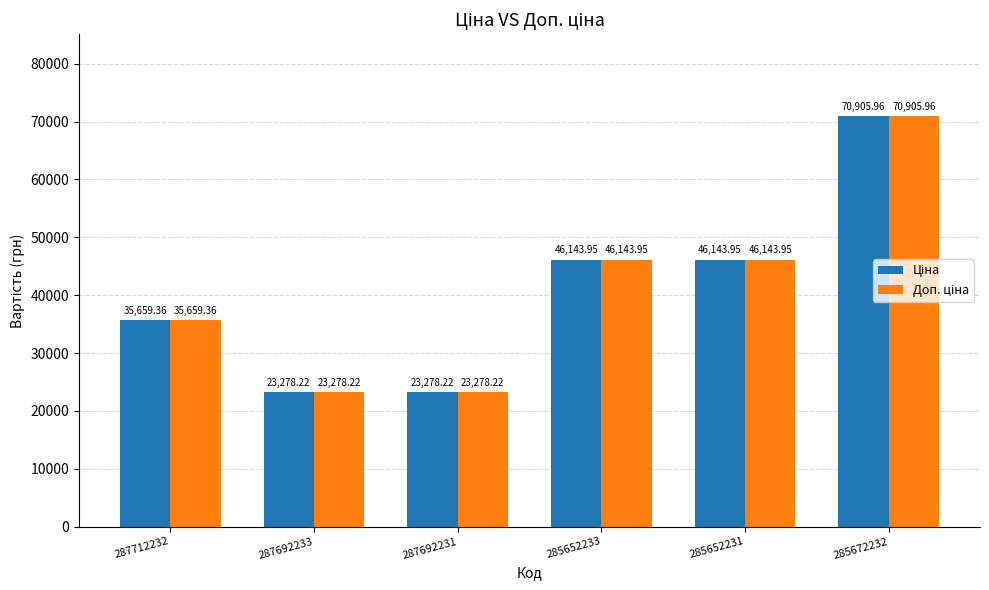

How many bars are there in total?

12